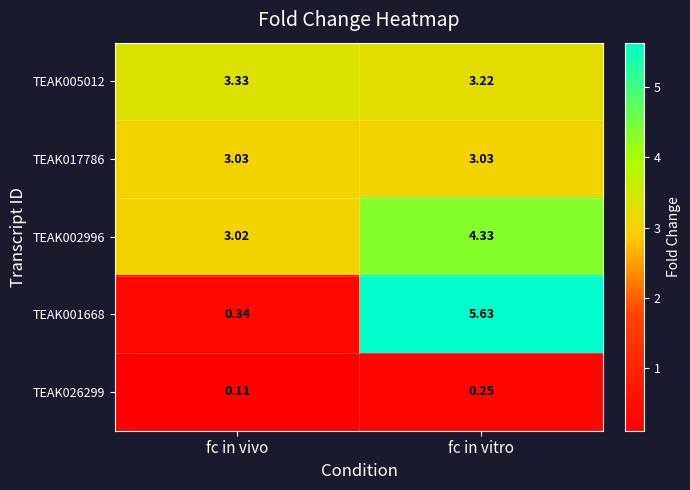

How many series are shown in this chart?

5